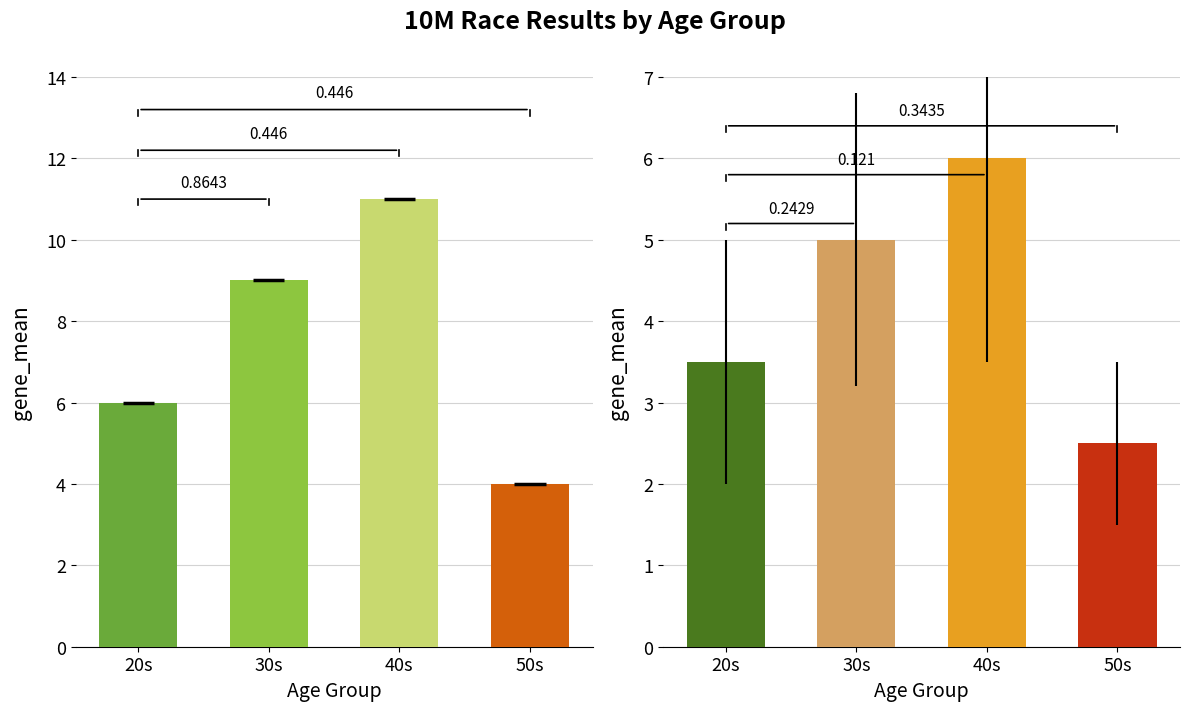

How many Count values are between 6 and 11?

3